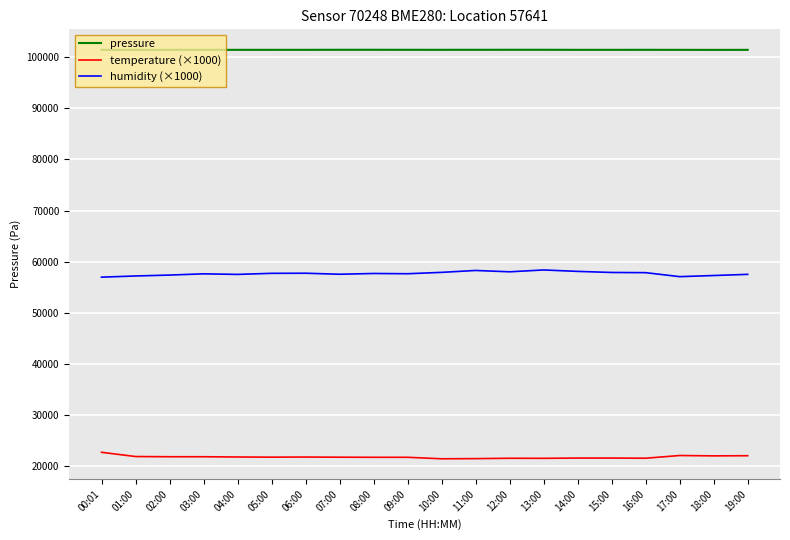

At which label does humidity (×1000) first exceed 57660?

05:00